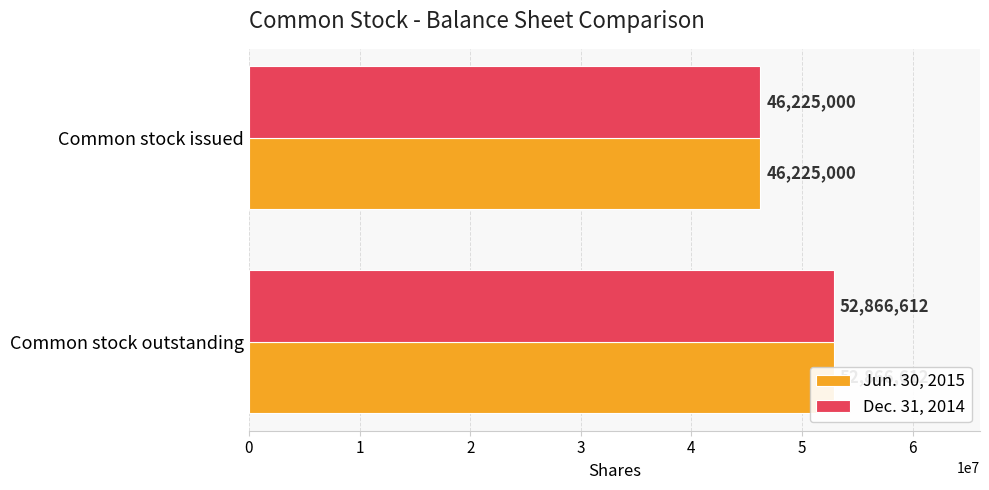

Reading right to left, list all the values displayed in this chart.

Jun. 30, 2015: 46225000	52866612
Dec. 31, 2014: 46225000	52866612